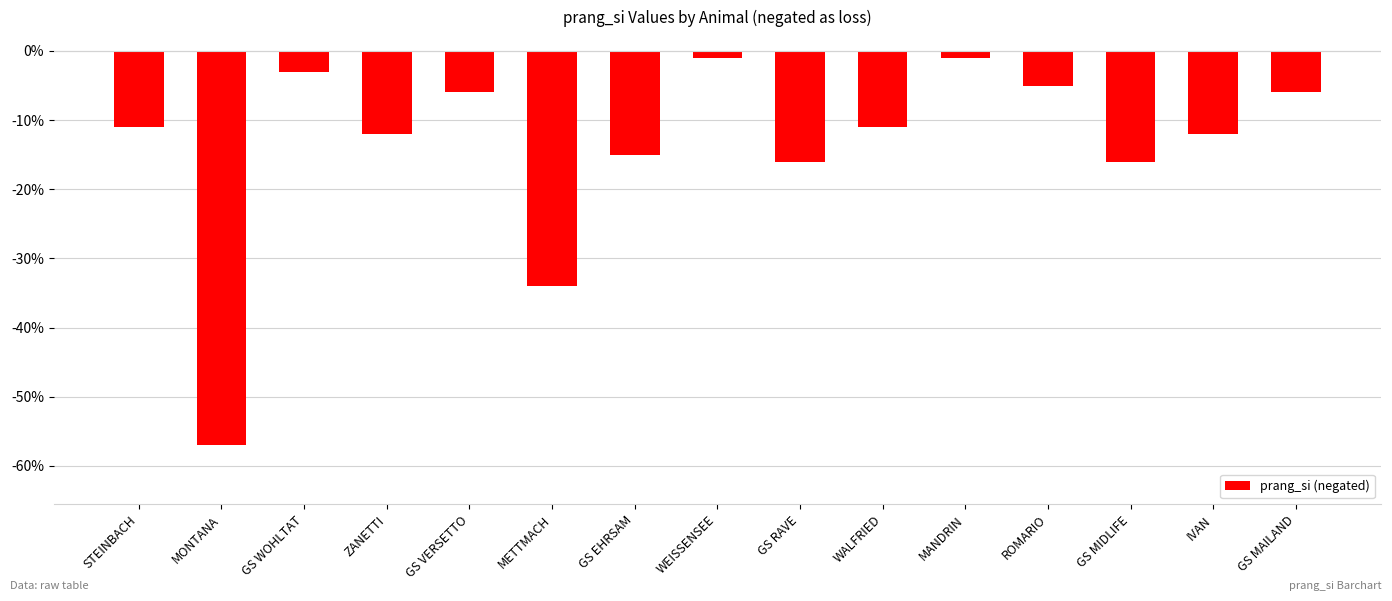

What value does the data have at WALFRIED, to the nearest 5?

-10